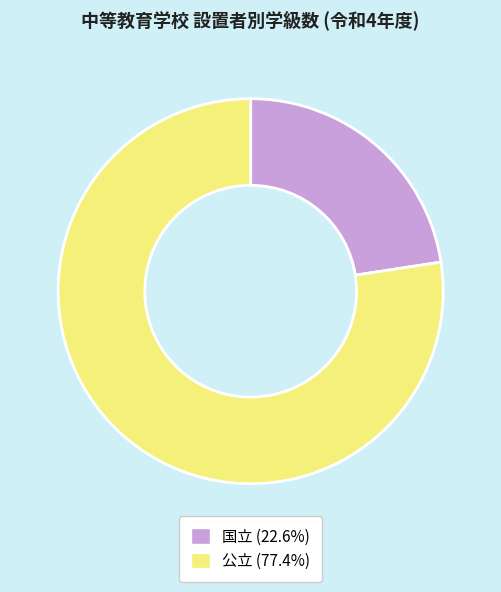

Does any single category account for the majority?

Yes